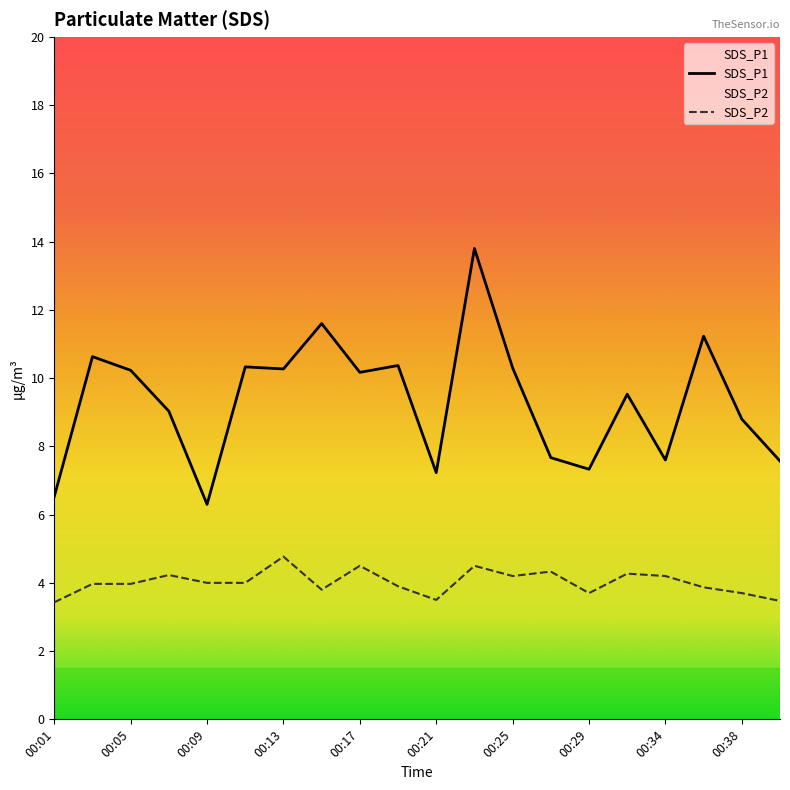

How many data points in SDS_P2 are above 4?

8